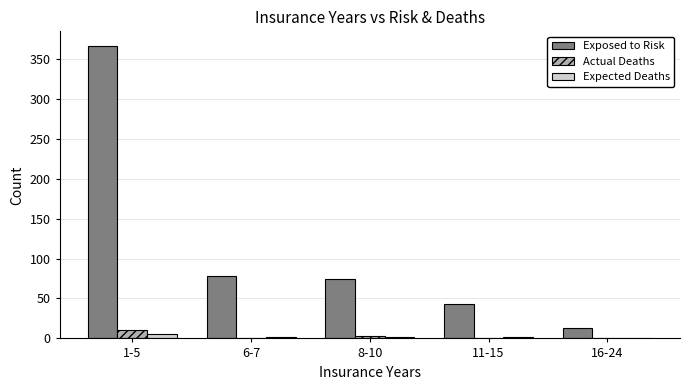

Where is Exposed to Risk nearest to the value 189?

6-7